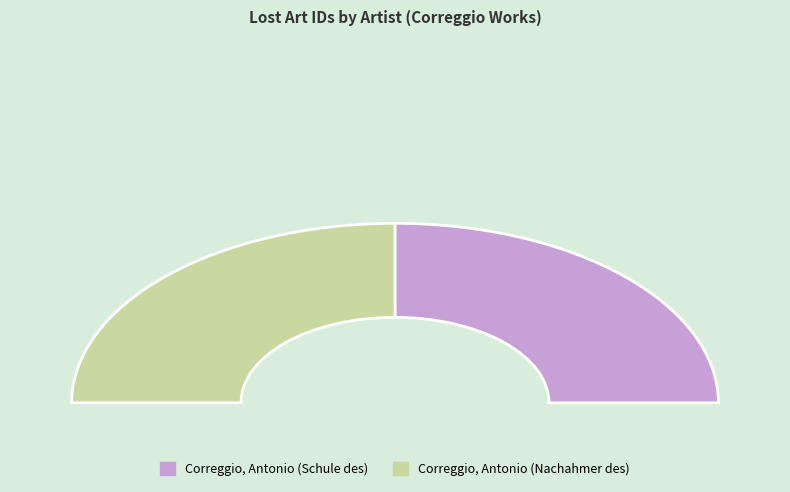

What is the largest slice in the pie chart?

Correggio, Antonio (Schule des)